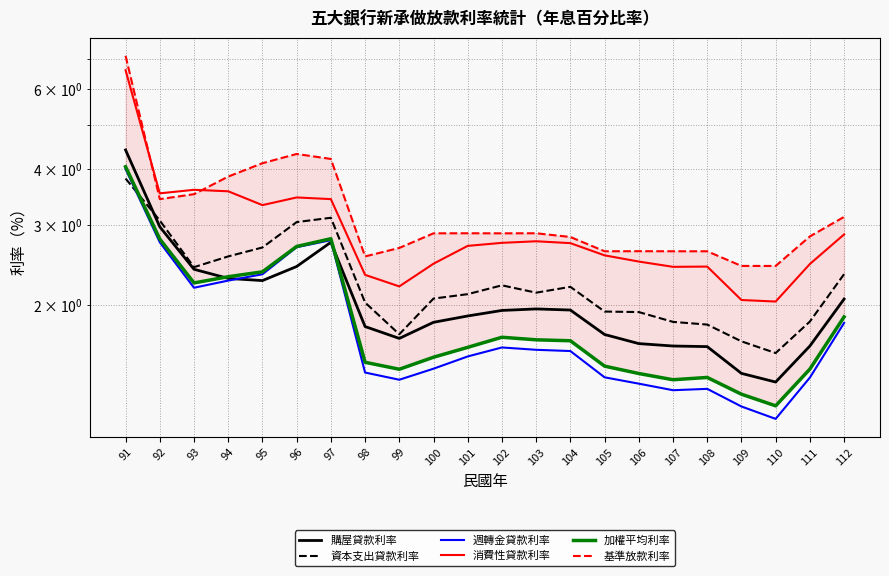

The 基準放款利率 series shows 3.0 at 91. True or false?

False